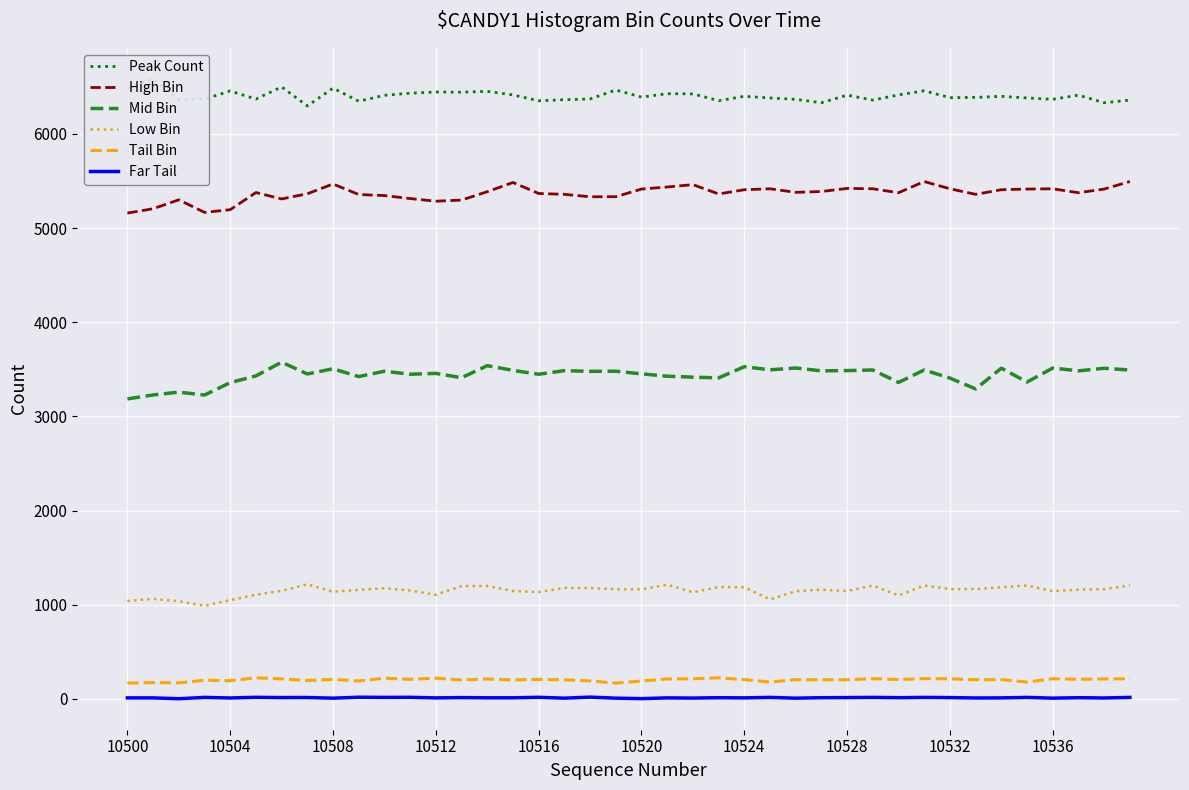

What is the lowest value of the Low Bin series?

988